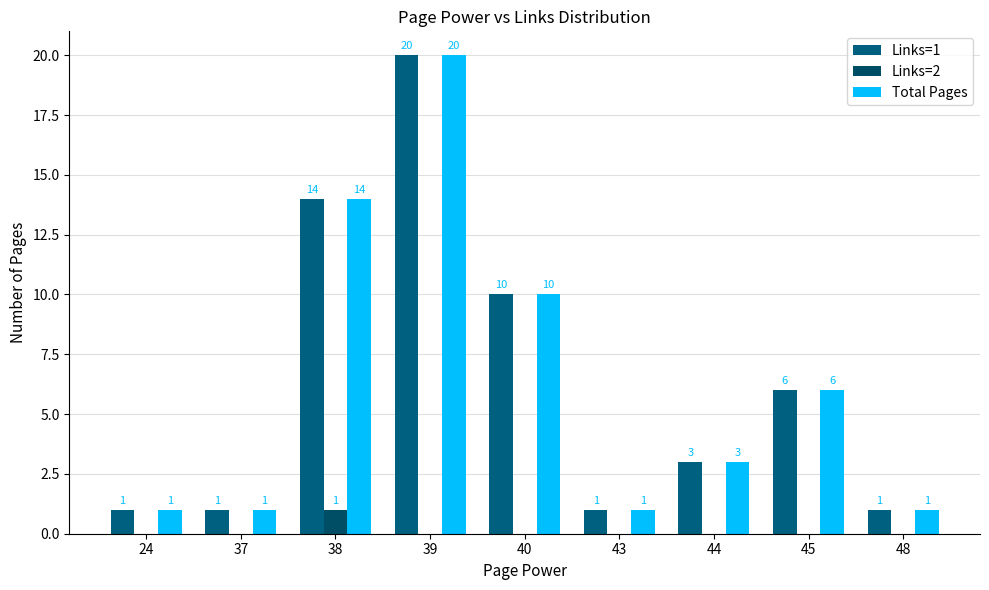

How many Links=1 values are between 1 and 10?

7